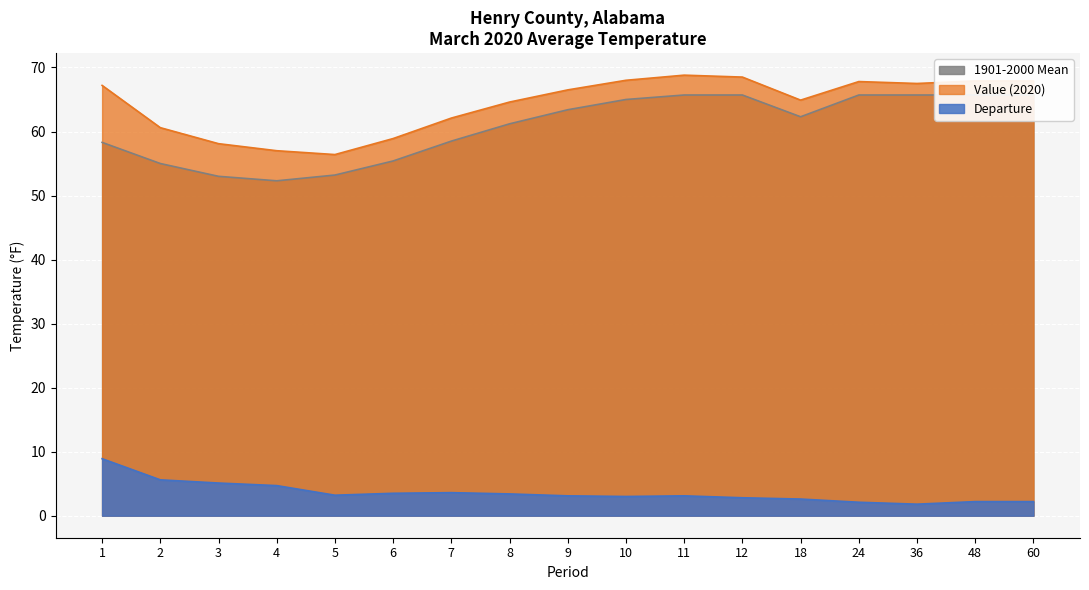

True or false: Departure and Value intersect in this chart.

False